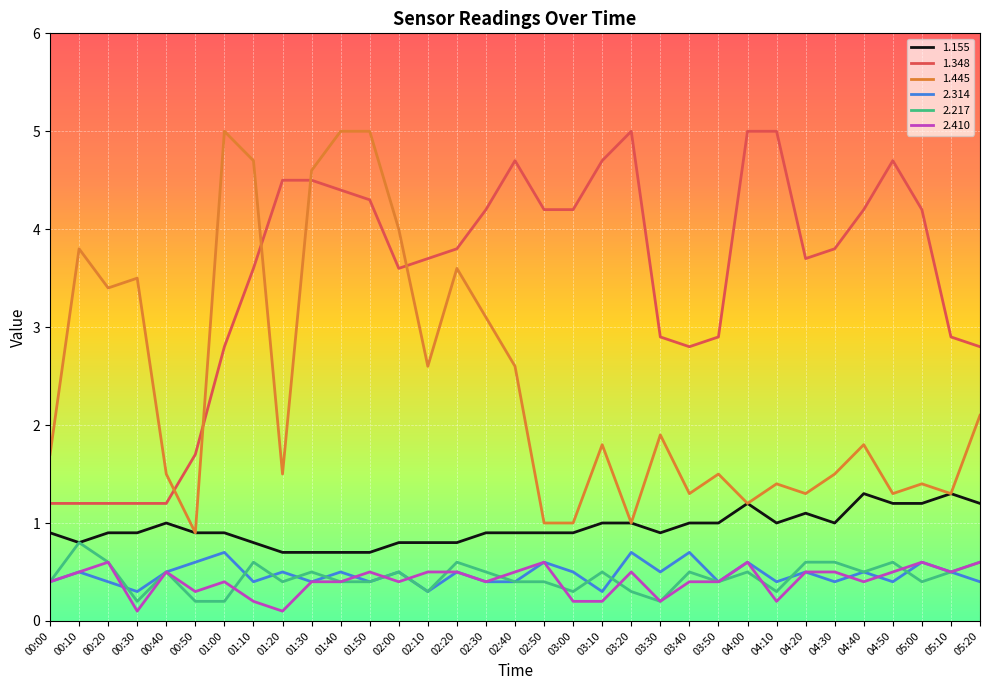

What is the highest value of the 1.348 series?

5.0